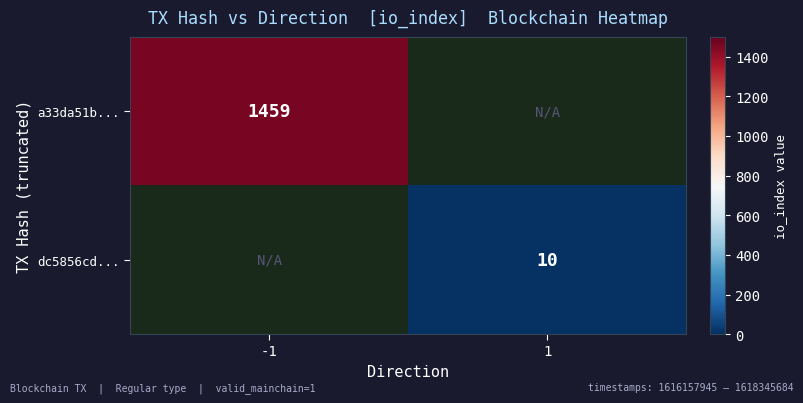

Is the value of dc5856cd... at 1 greater than the value of a33da51b... at -1?

No